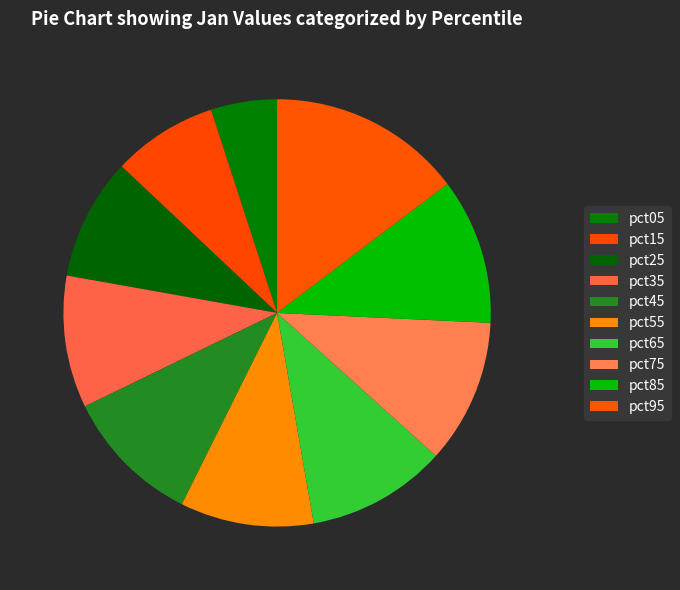

What percentage is NOT represented by pct45?

89.6%